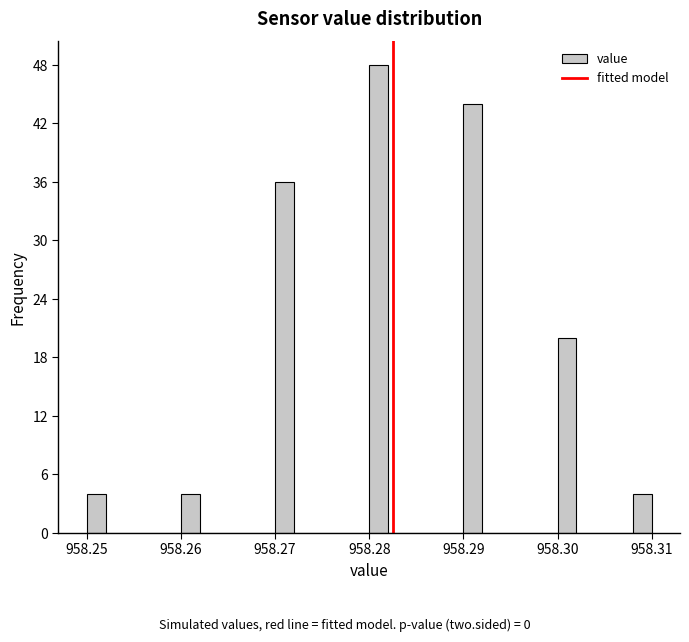

Around what value on the x-axis is the tallest bar? Give the approximate position of its centre, as read against the axis.

958.281